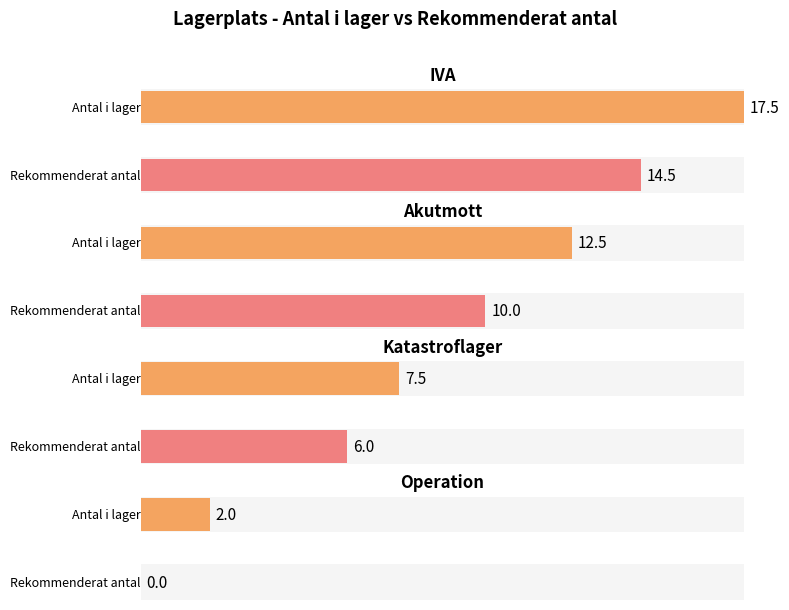

At which category is the sum across all series the highest?

IVA